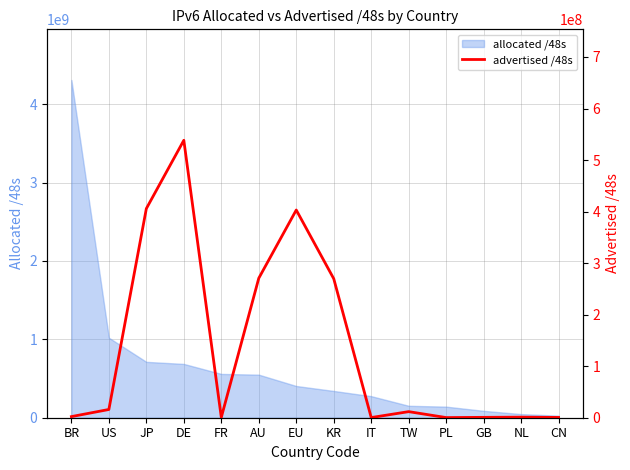

What is the value of the 14th point from the left?

524288